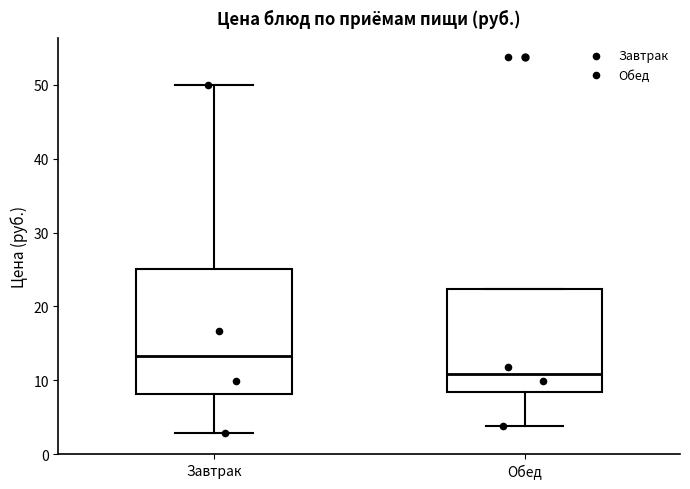

Reading left to right, transcribe this box plot: for each box, give where its median line is, the range the box spans, and where its two whiskers end, as read against the y-axis. The values are not printed on the chart, so give them approximately, as read against the axis.

Завтрак: median 13, box 8 to 25, whiskers 3 to 50
Обед: median 11, box 8 to 22, whiskers 4 to 22